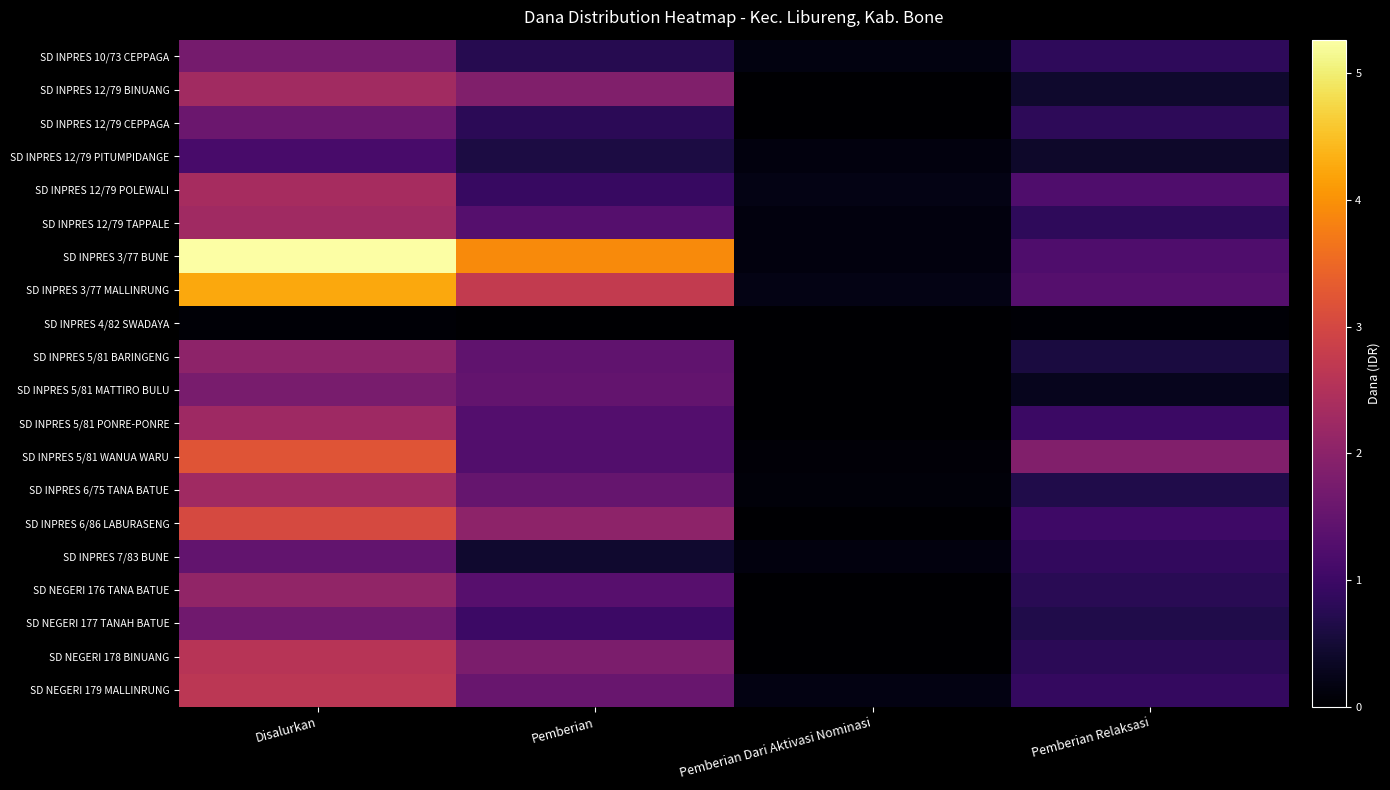

At how many categories does at least one series exceed 12366351?

3